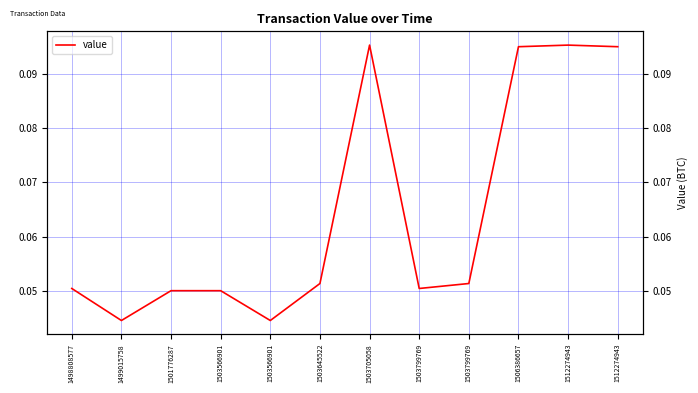

How many points are lower than both their immediate neighbors (excluding endpoints)?

3